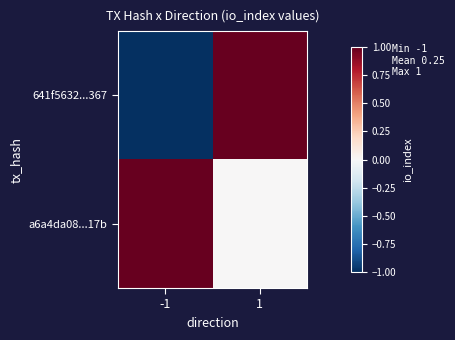

At how many categories does at least one series exceed 0?

2